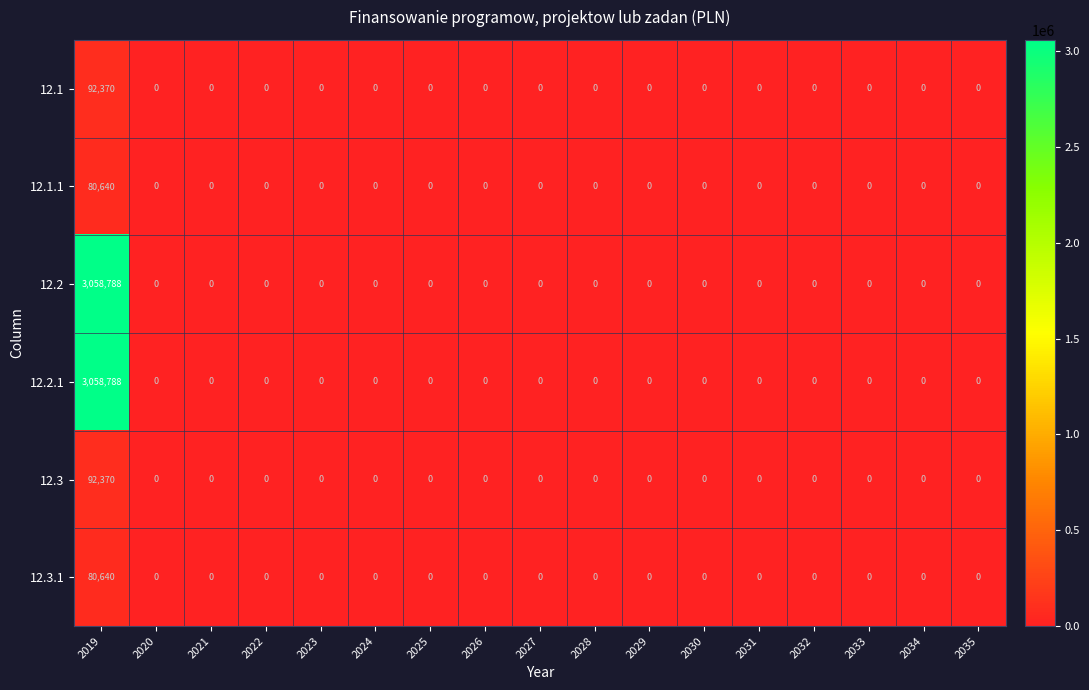

Is it true that 12.3 equals 0 at 2023?

True